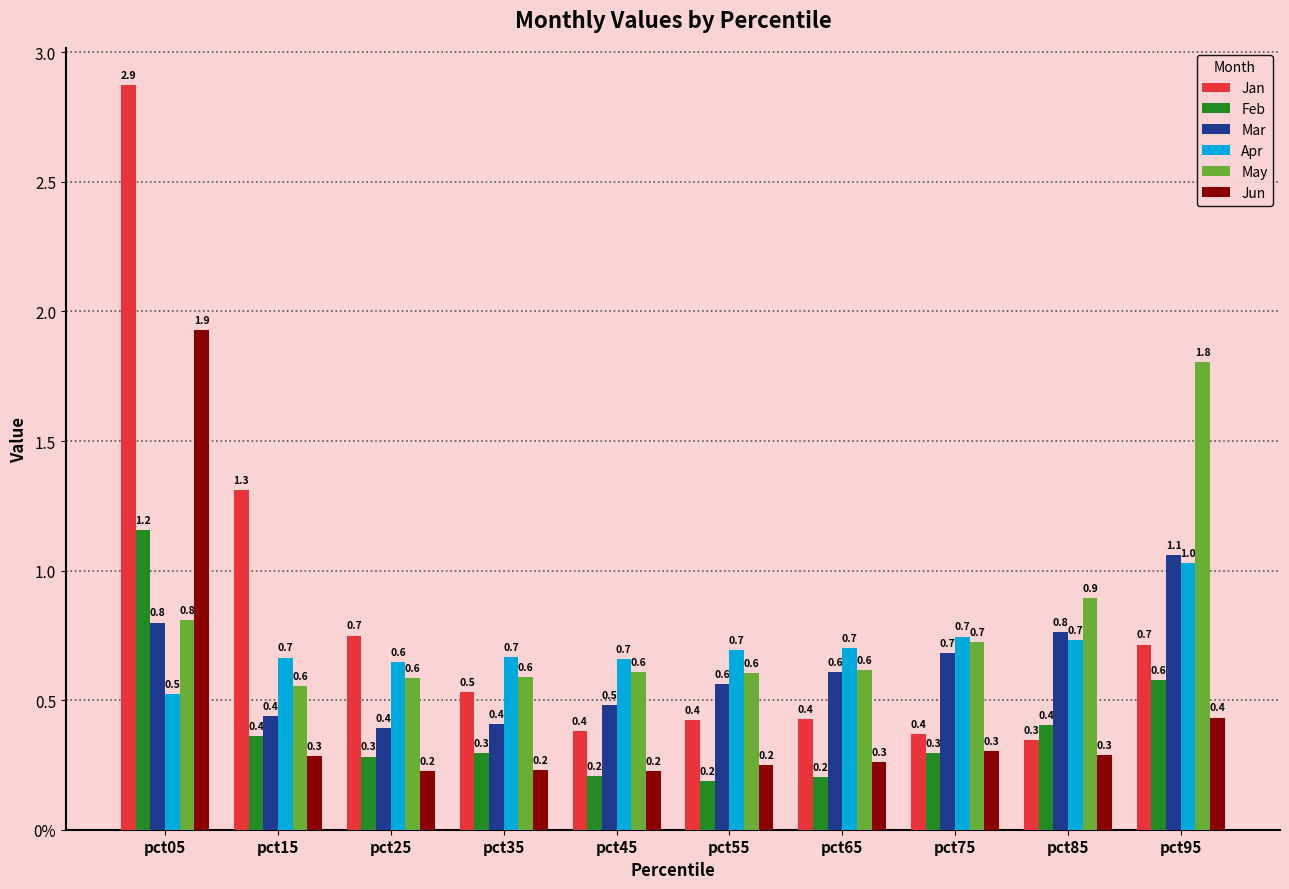

Does the chart contain stacked bars?

No